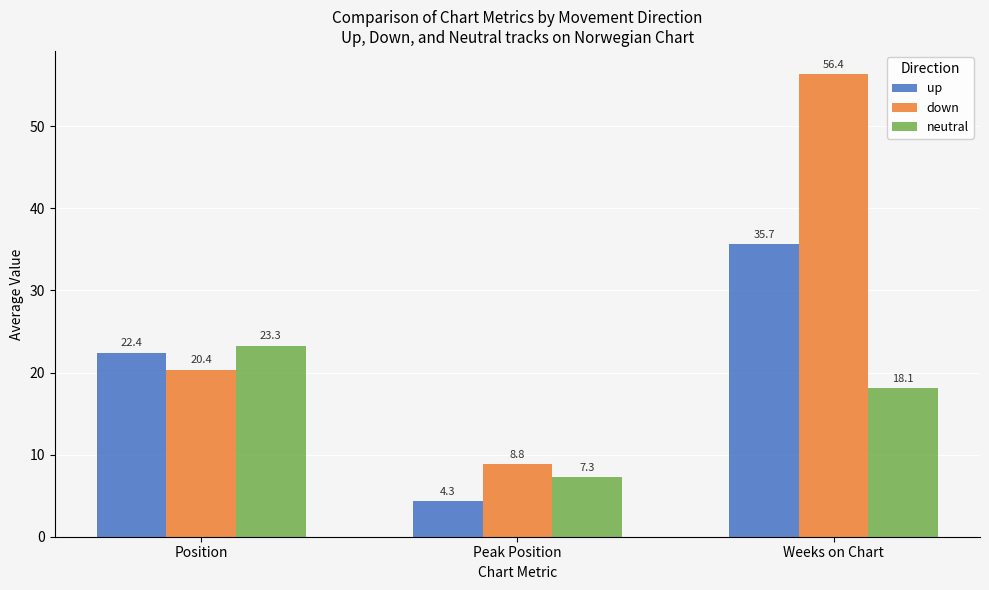

What is the difference between the down values at Peak Position and Weeks on Chart?

47.5